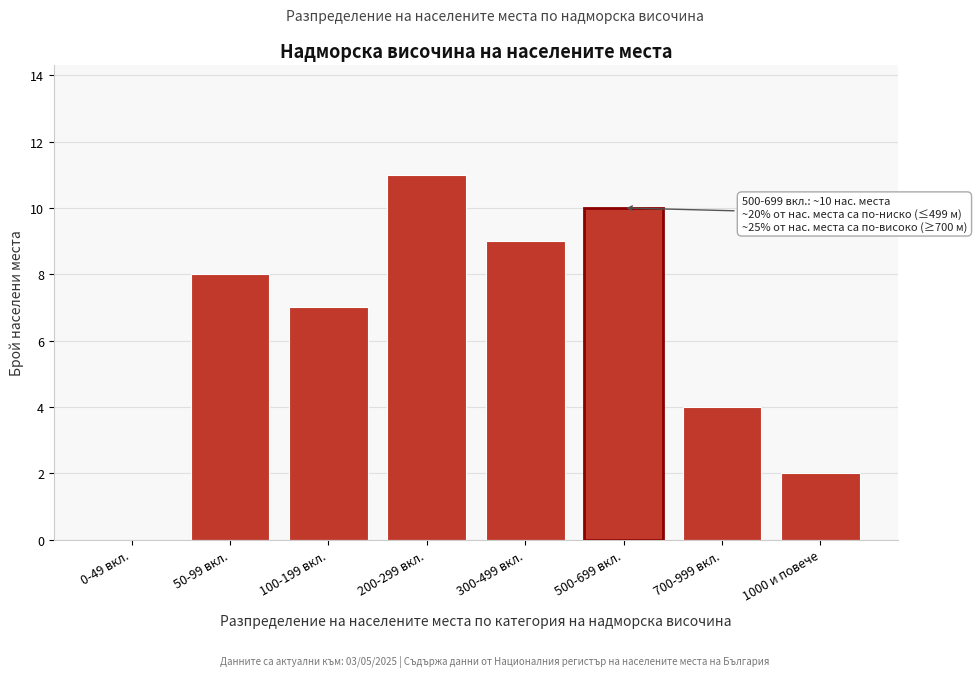

Reading left to right, list all the values displayed in this chart.

0-49 вкл.=0	50-99 вкл.=8	100-199 вкл.=7	200-299 вкл.=11	300-499 вкл.=9	500-699 вкл.=10	700-999 вкл.=4	1000 и повече=2